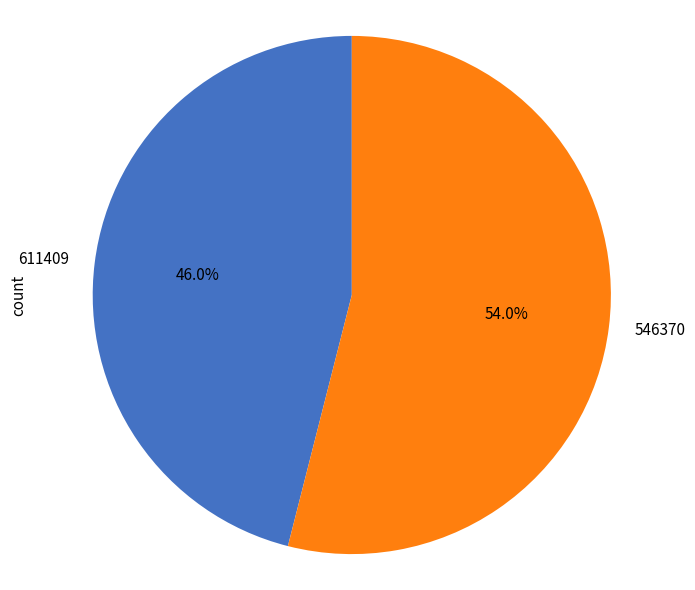

Rank the categories by value from highest to lowest.

546370, 611409